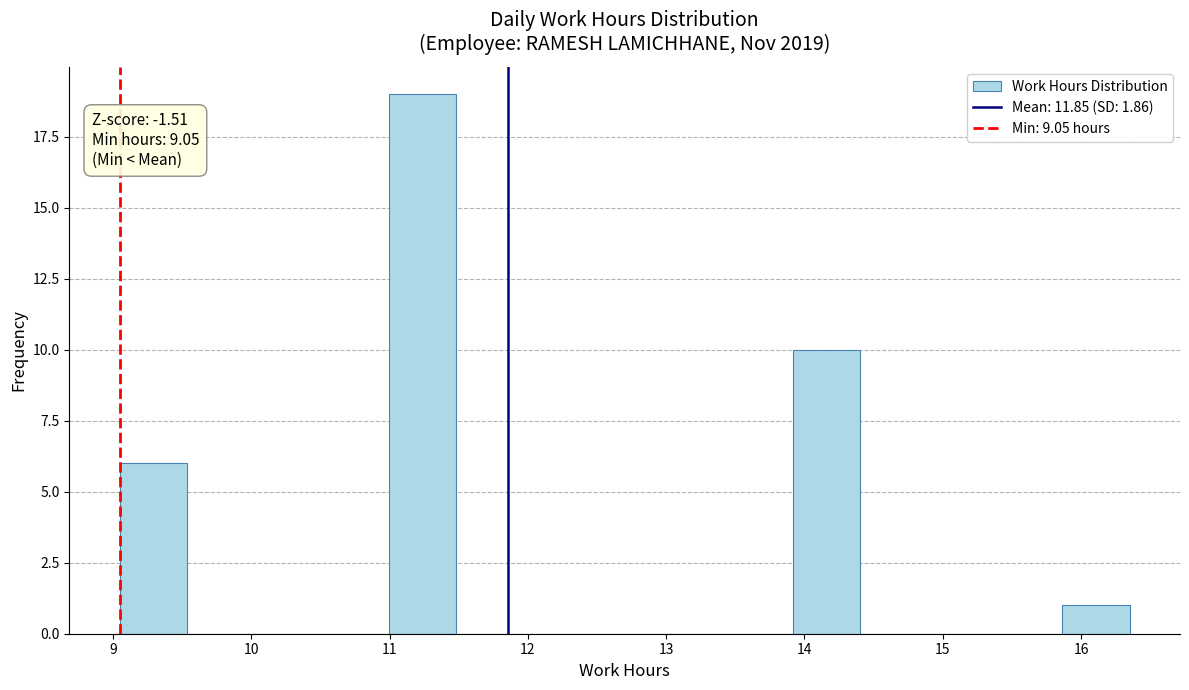

Which range on the x-axis has the tallest bar?

11.0 to 11.5